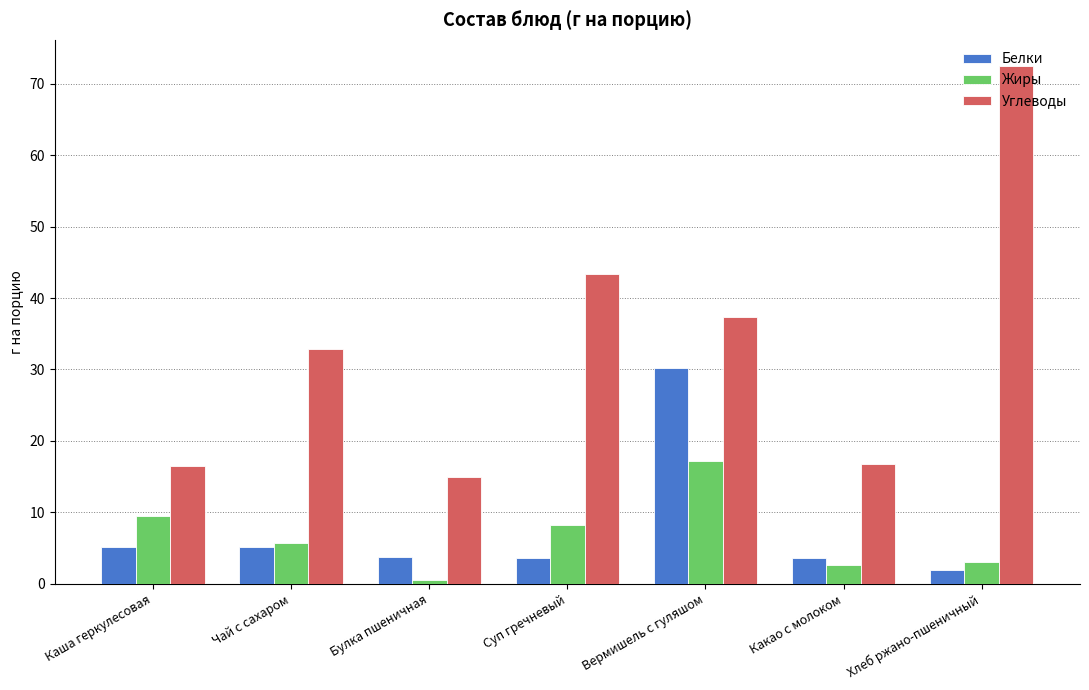

What is the approximate value of Жиры at Чай с сахаром?

5.7